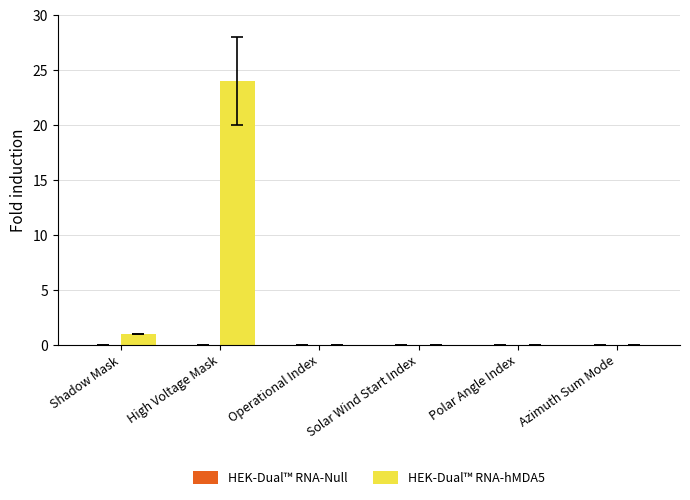

Is it true that the value at Operational Index is -9?

False